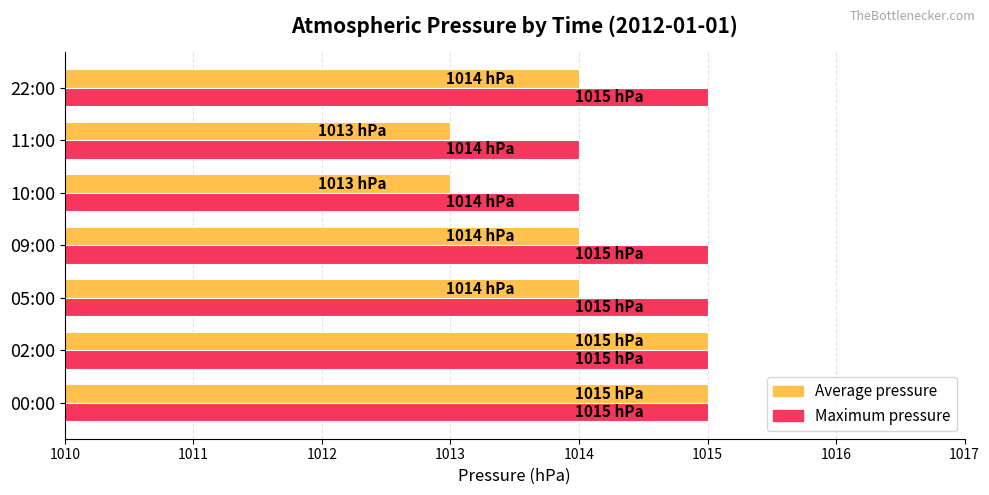

Which series has the largest total across all categories?

Maximum pressure